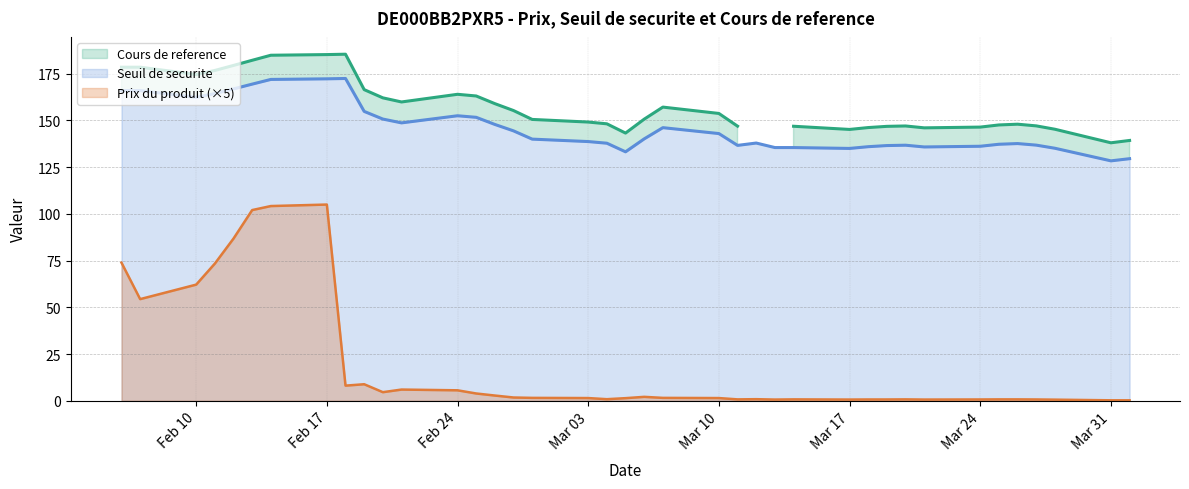

What is the value of the Cours de reference point at the 30th from the left?

146.8